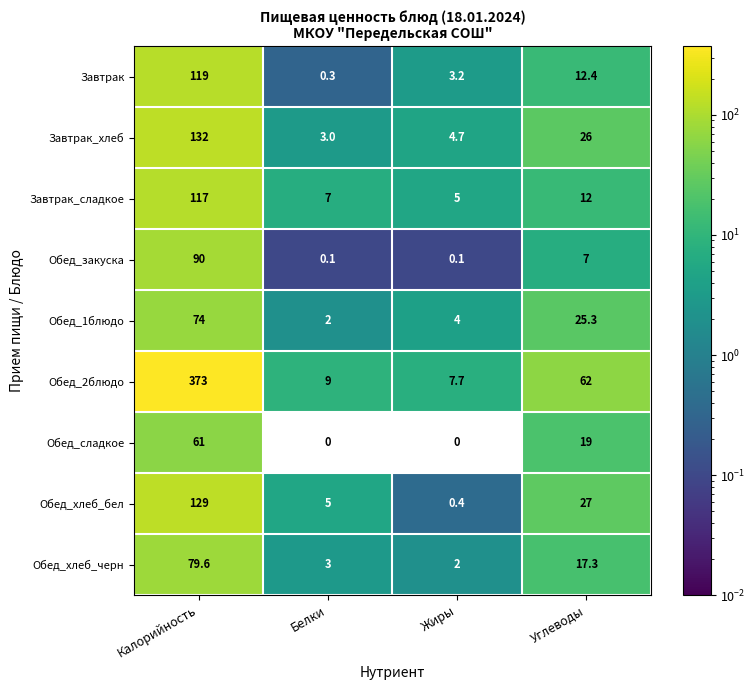

The value of Обед_хлеб_черн at Белки is 3.0. True or false?

True